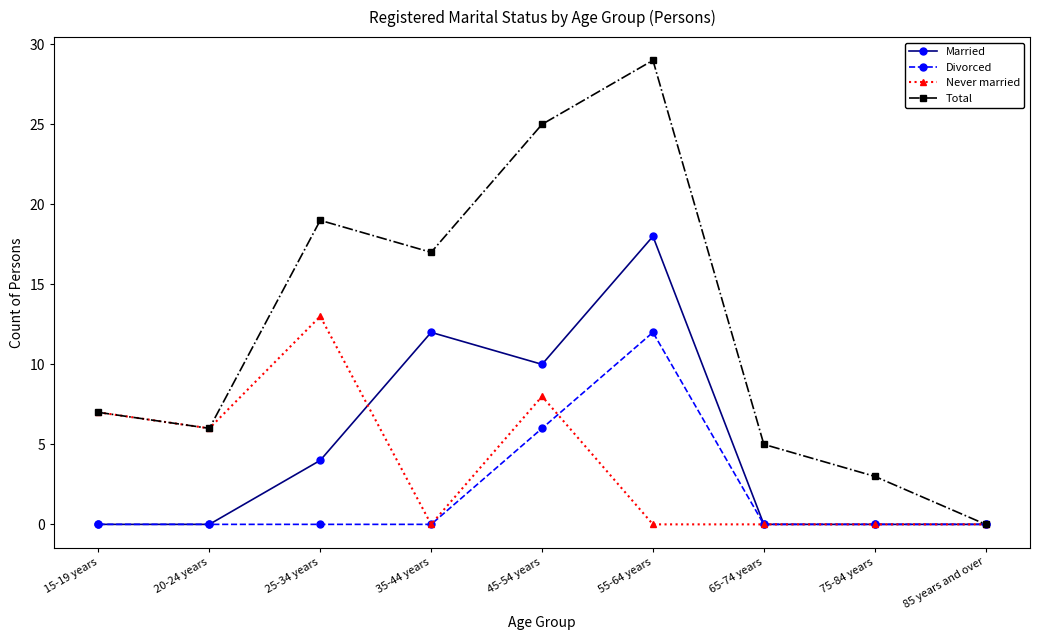

The Divorced series shows 6 at 45-54 years. True or false?

True